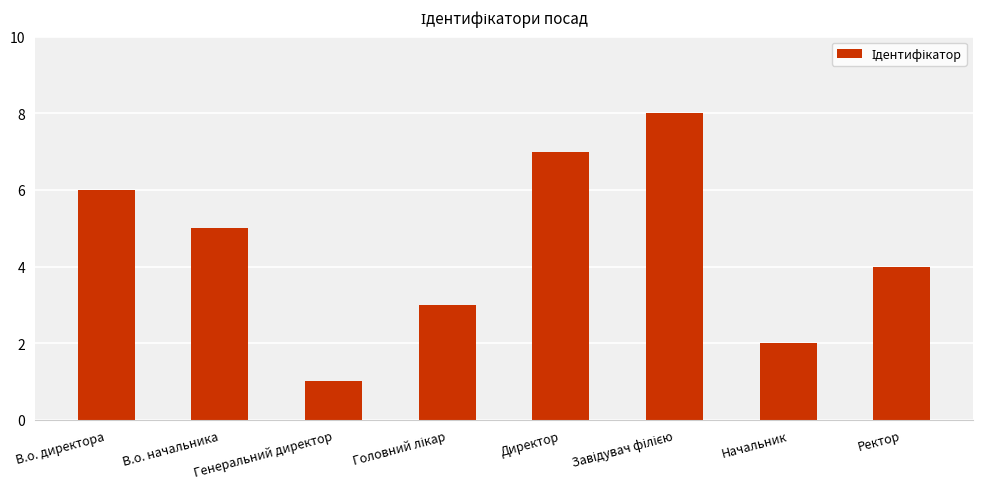

What is the difference between the second highest and minimum values?

6